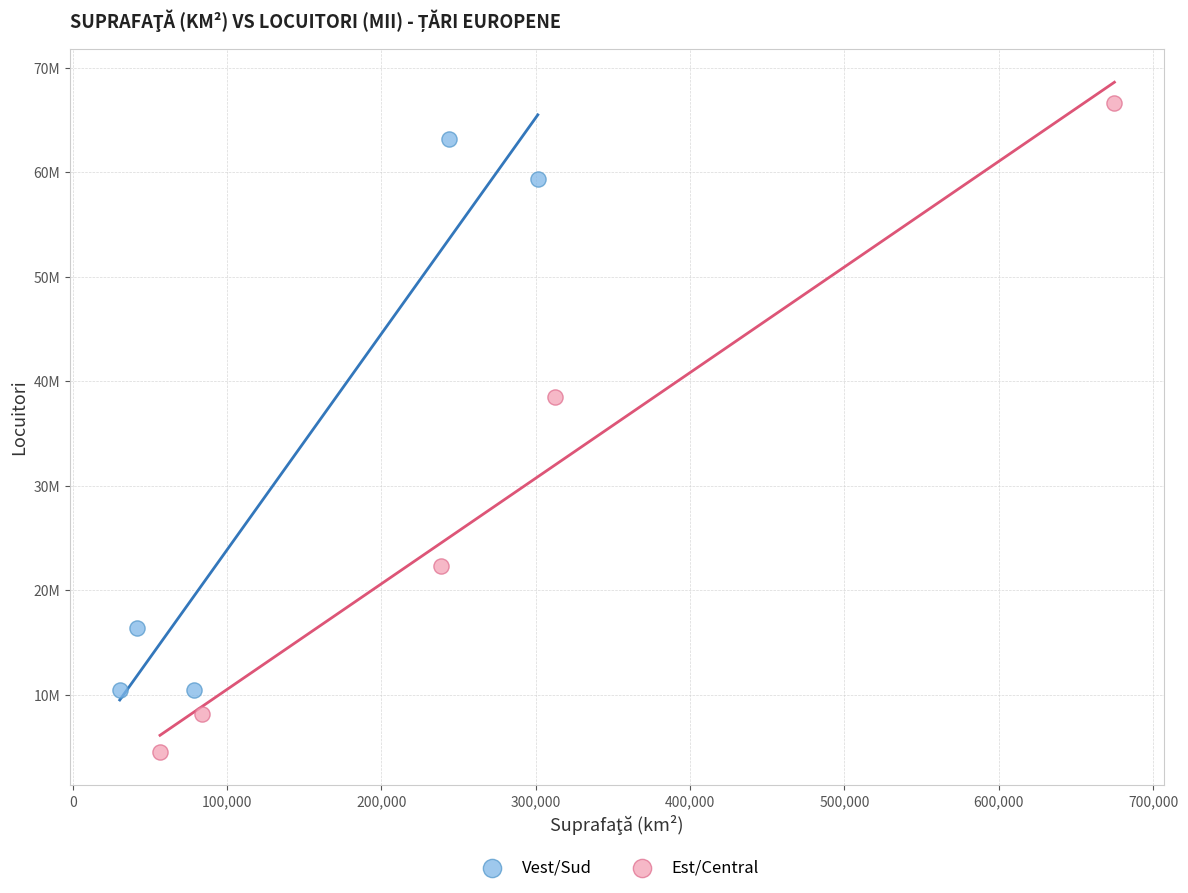

What are all the series names shown in the legend?

Vest/Sud, Est/Central